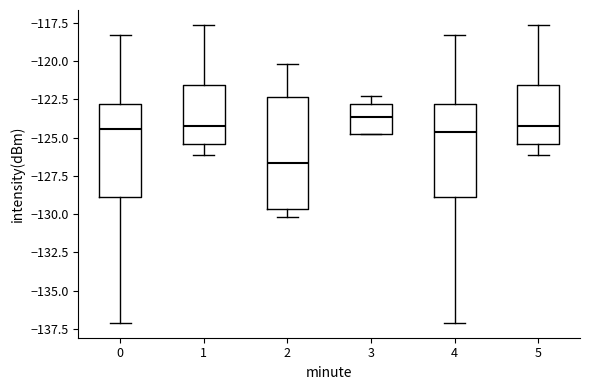

Reading left to right, read every box against the y-axis: the position of its median line, the range the box covers, and the ends of its whiskers. The values are not printed on the chart, so give them approximately, as read against the axis.

0: median -124.5, box -129.0 to -123.0, whiskers -137.0 to -118.5
1: median -124.0, box -125.5 to -121.5, whiskers -126.0 to -117.5
2: median -126.5, box -129.5 to -122.5, whiskers -130.0 to -120.0
3: median -123.5, box -125.0 to -123.0, whiskers -125.0 to -122.5
4: median -124.5, box -129.0 to -123.0, whiskers -137.0 to -118.5
5: median -124.0, box -125.5 to -121.5, whiskers -126.0 to -117.5